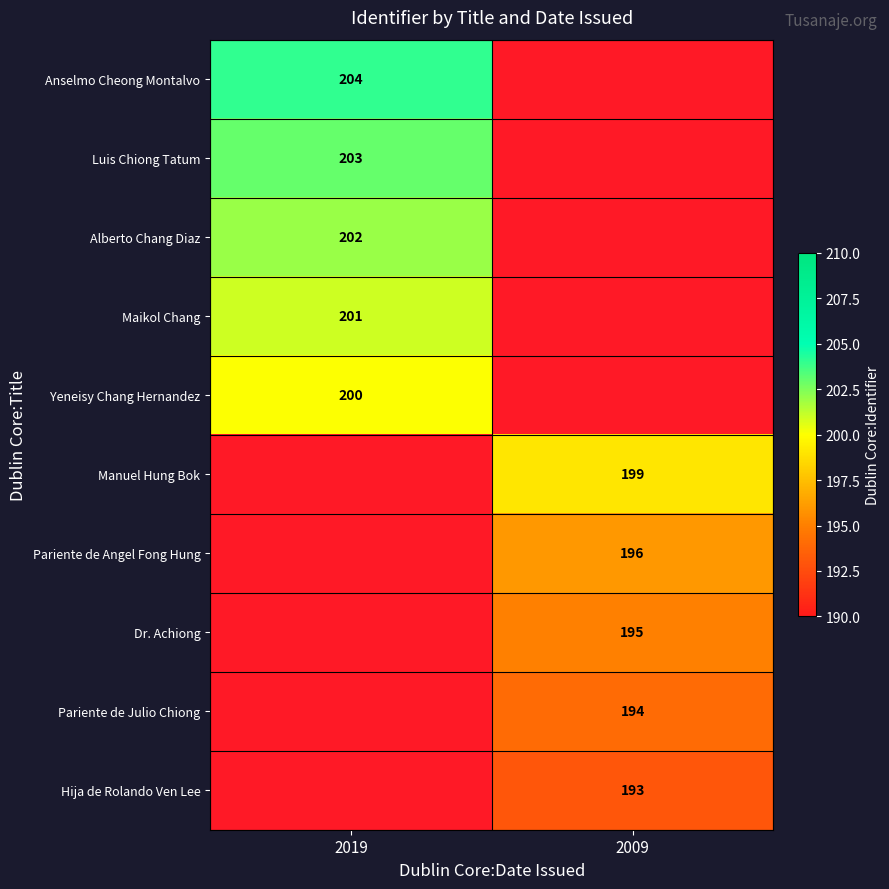

The value of Hija de Rolando Ven Lee at 2009 is 193. True or false?

True